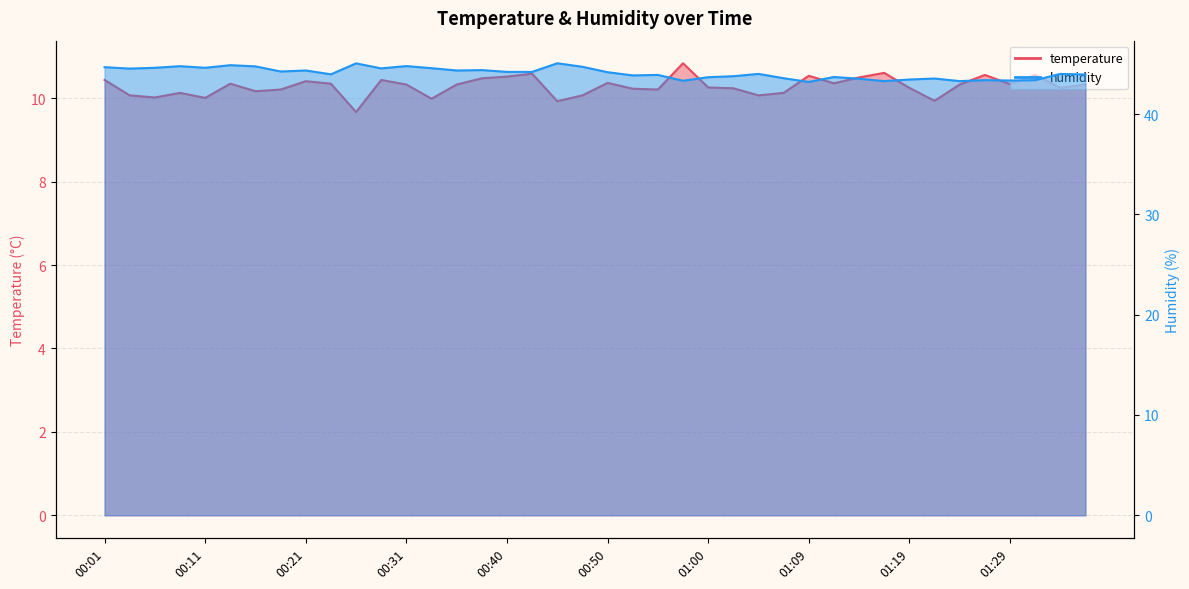

At which label does humidity first exceed 44?

00:01